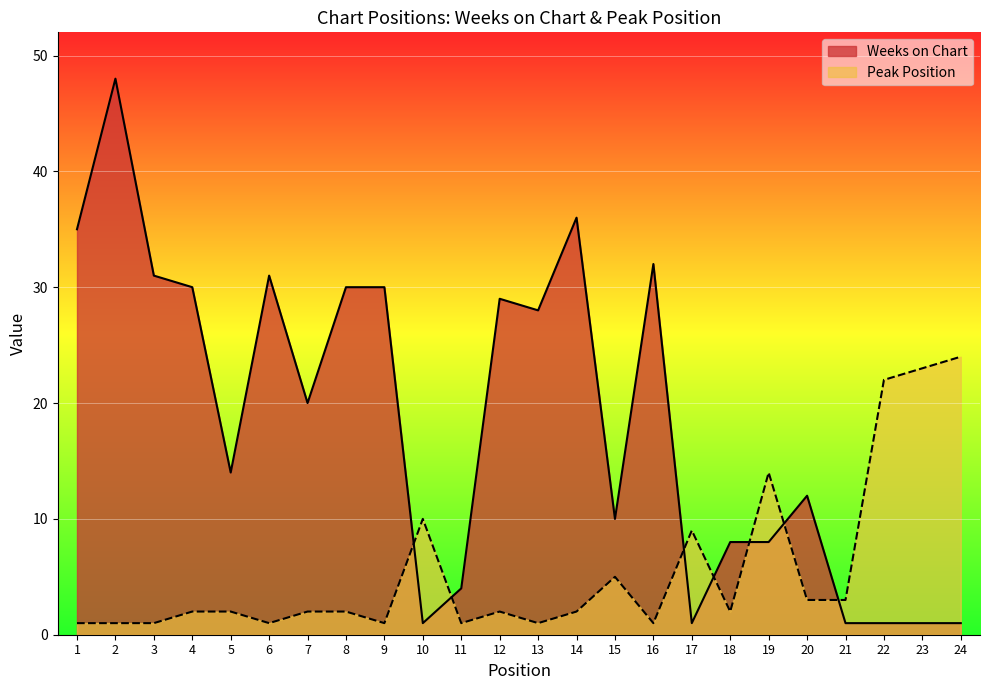

At which label does Weeks on Chart reach its peak?

2